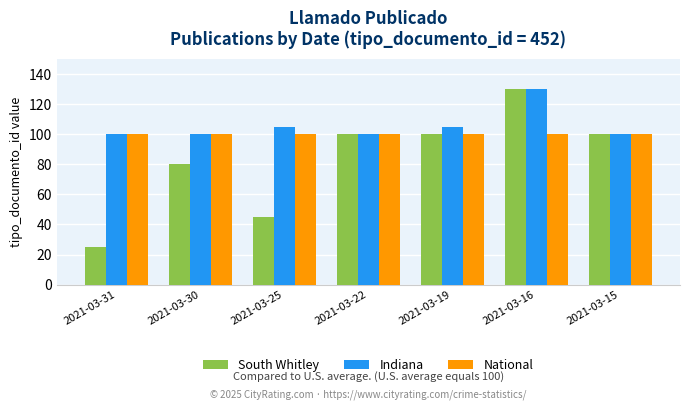

List the series in order of their overall mean, highest first.

Indiana, National, South Whitley